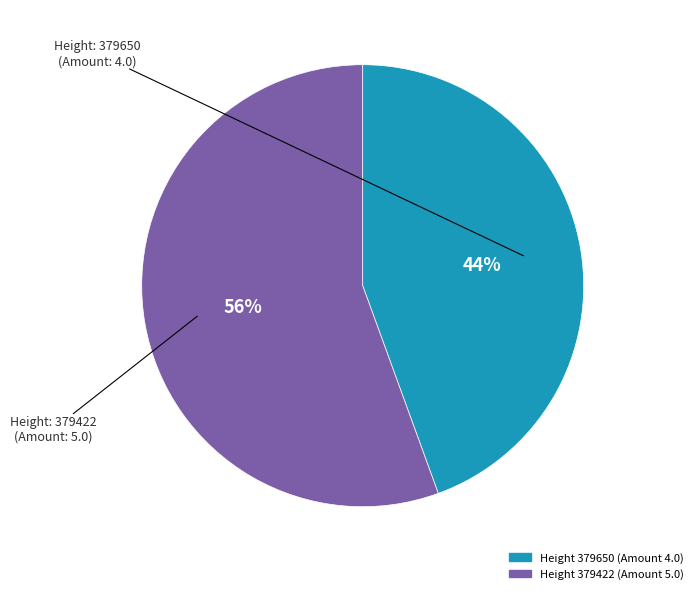

Does any single category account for the majority?

Yes